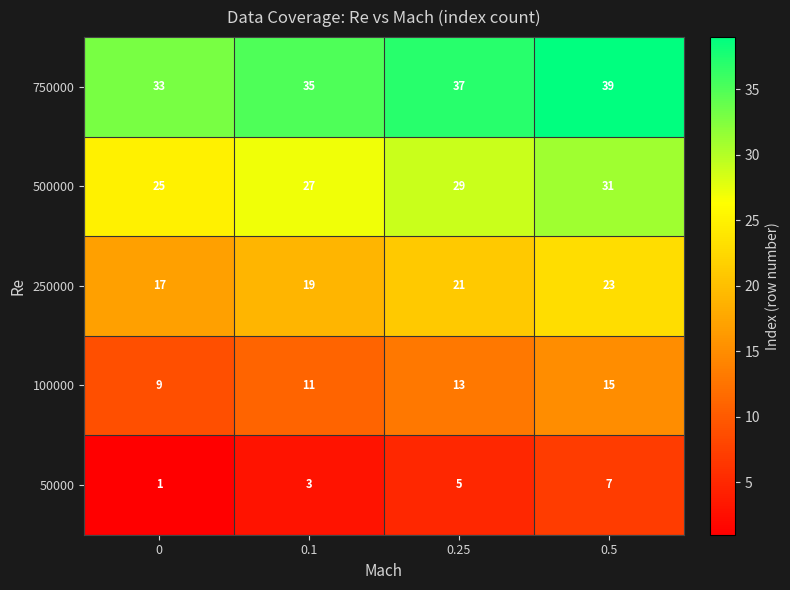

What is the spread (max minus min) of values at 0.1?

32